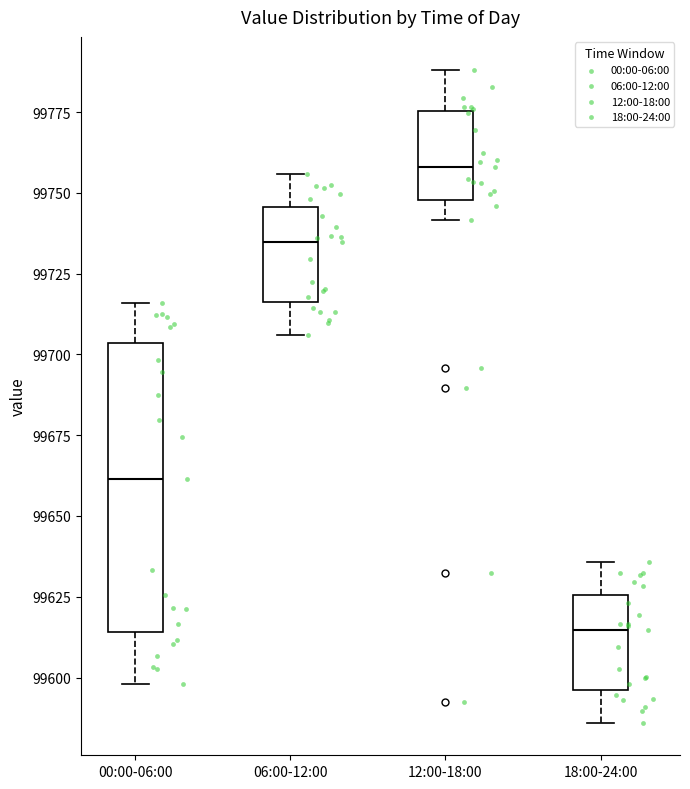

Which box has the highest median line?

12:00-18:00